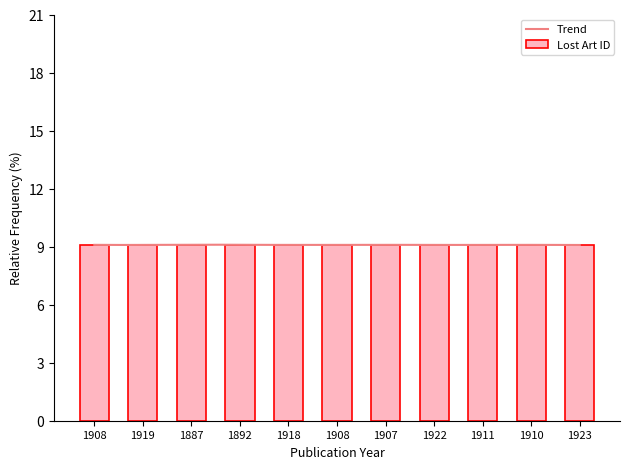

At which category does the chart reach its minimum across all series?

1923